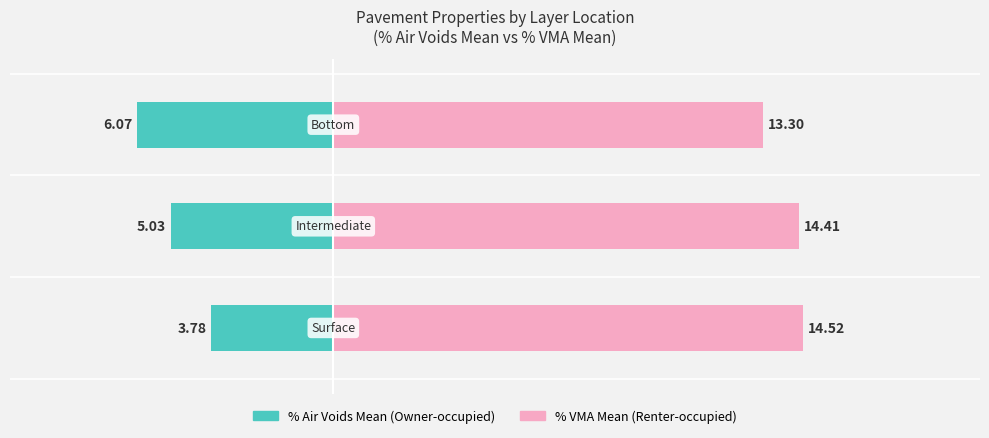

Reading left to right, what are all the values shown in this chart?

PERC_AIR_VOIDS_MEAN: 0=-3.8	1=-5.0	2=-6.1
PERC_VMA_MEAN: 0=14.5	1=14.4	2=13.3